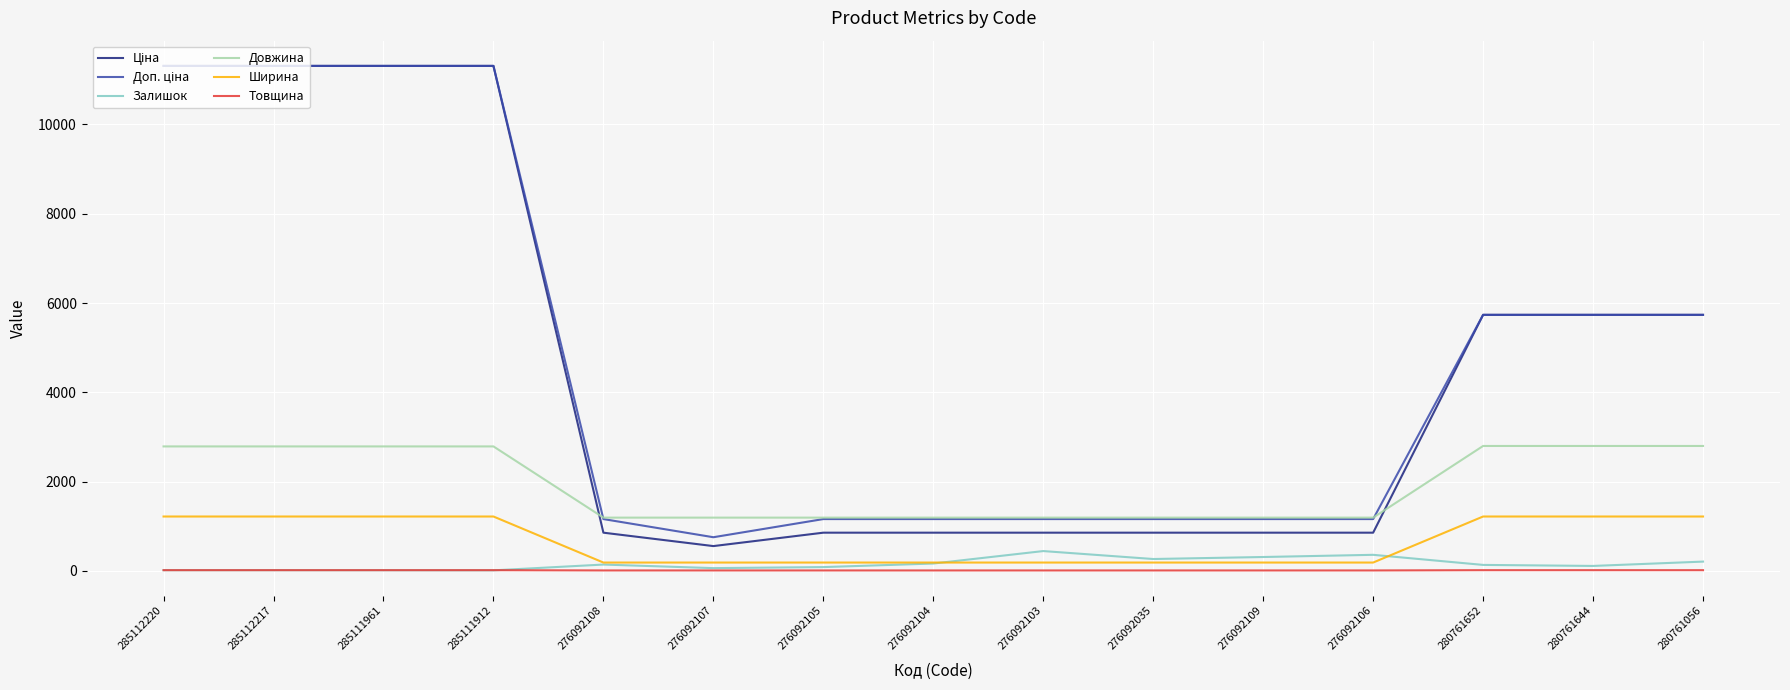

True or false: Ширина has a value of 2088.1 at 280761644.

False